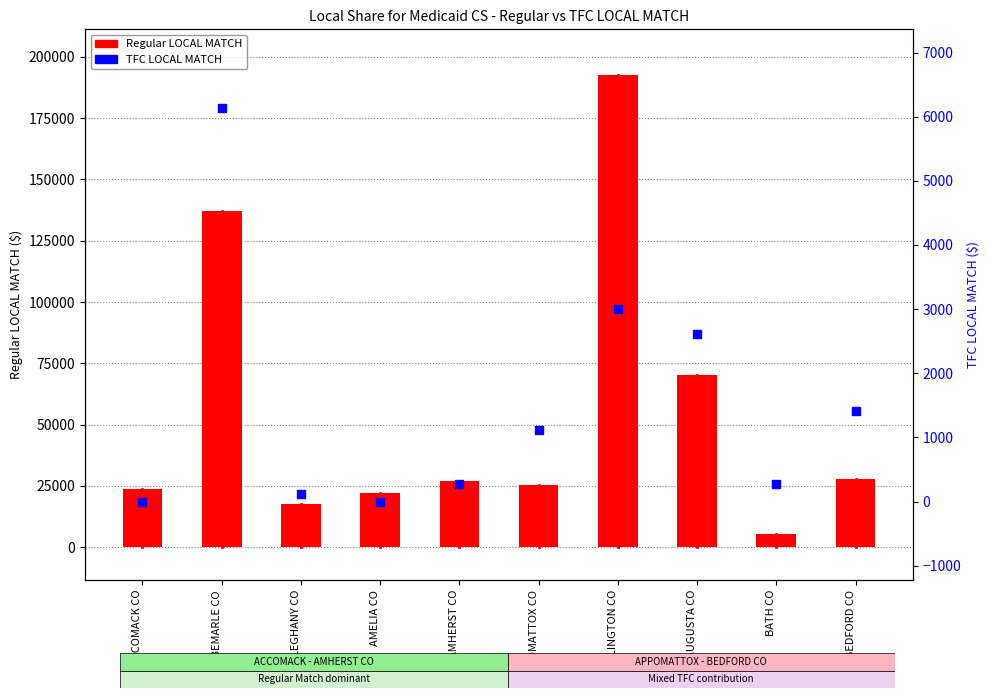

What are all the series names shown in the legend?

Regular LOCAL MATCH, TFC LOCAL MATCH